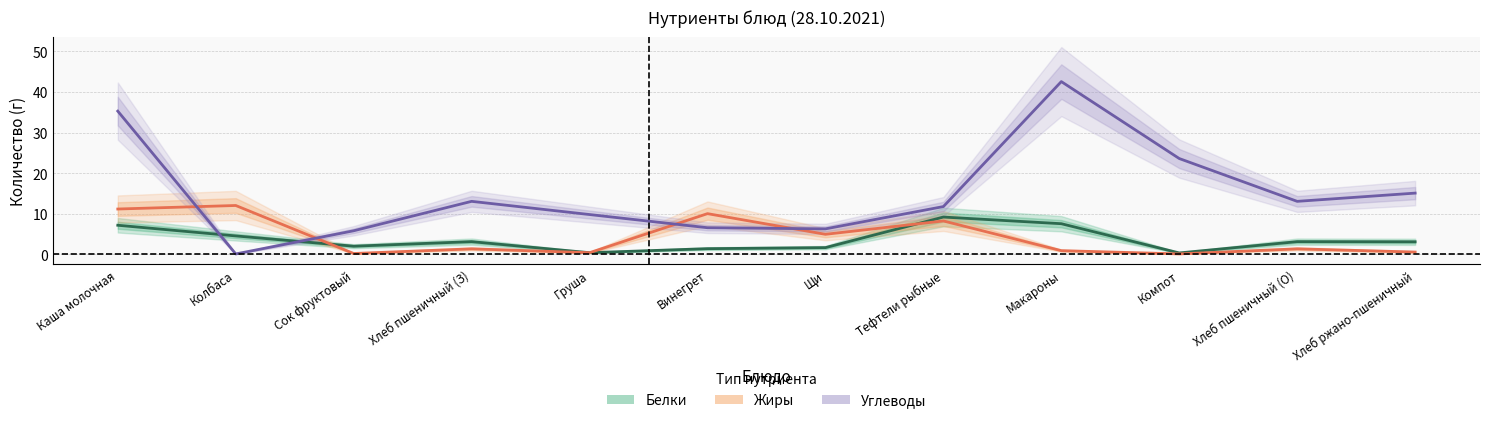

How many data points in Углеводы are less than 13?

6